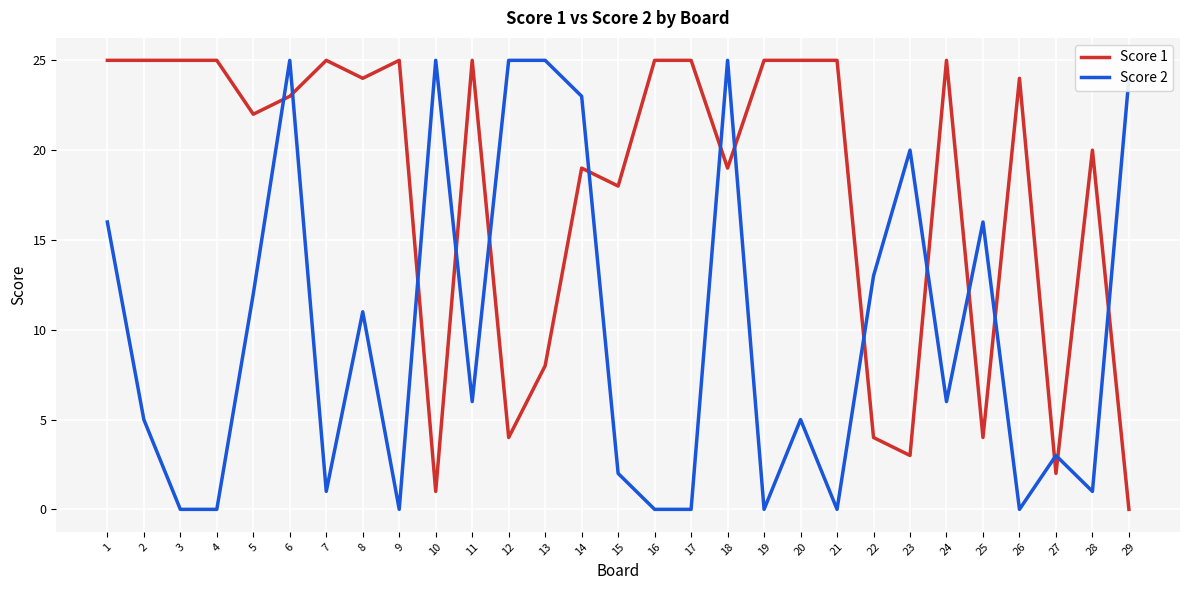

Count the number of categories in the chart.

29